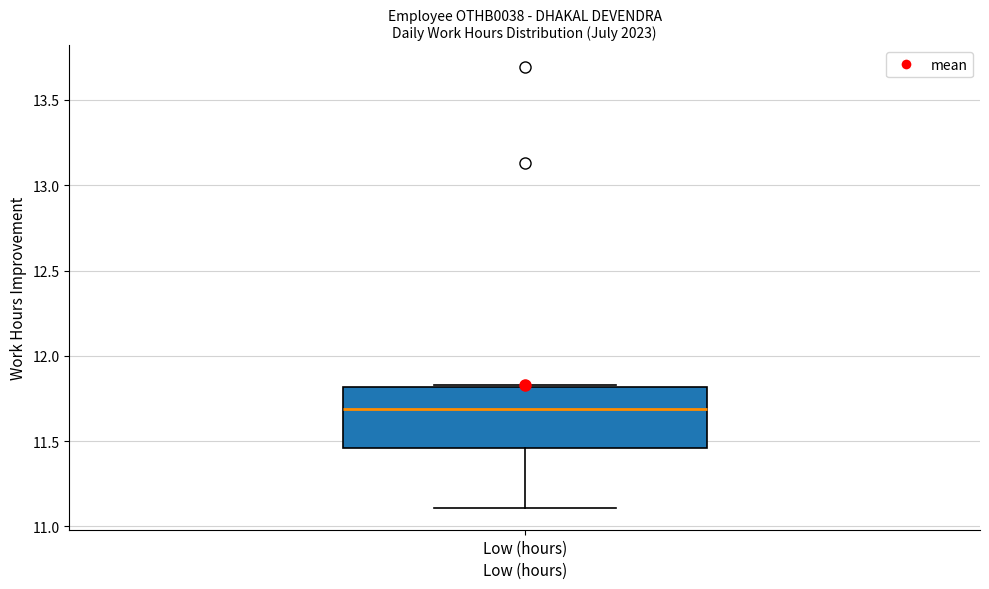

Transcribe this box plot: give where the median line is, the range the box spans, and where the two whiskers end, as read against the y-axis. The values are not printed on the chart, so give them approximately, as read against the axis.

median 11.70, box 11.45 to 11.80, whiskers 11.10 to 11.85